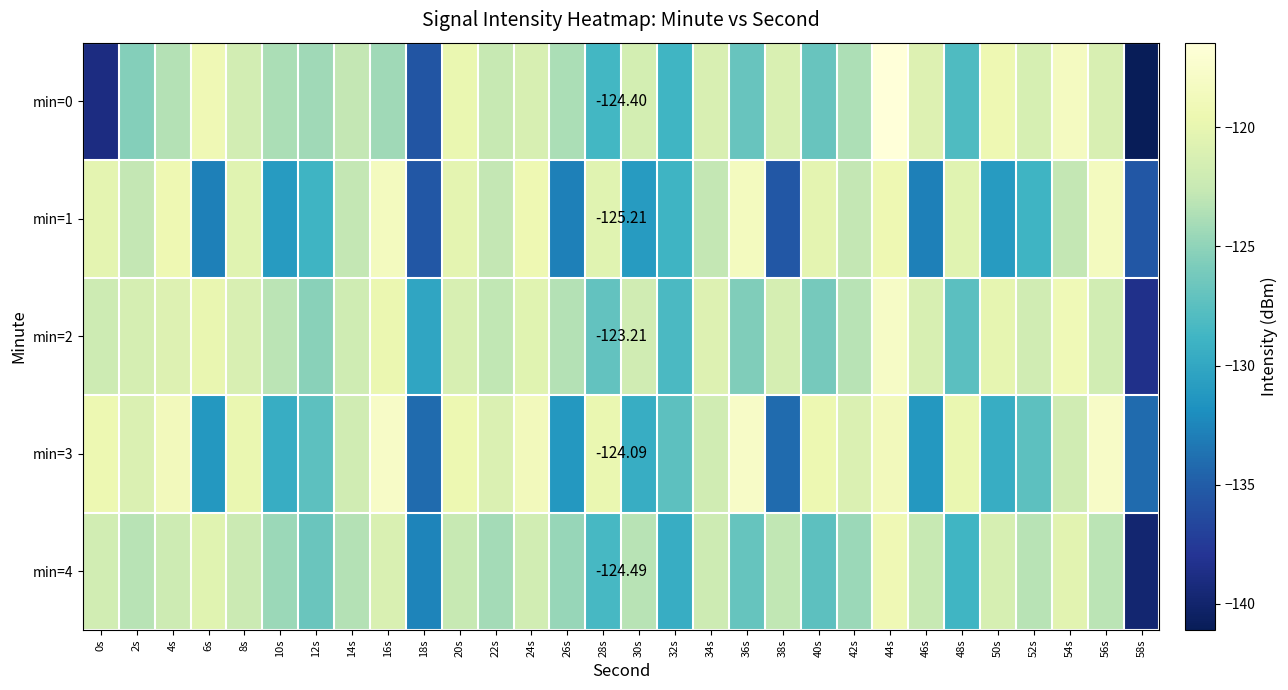

List the series in order of their peak value, lowest first.

min=4, min=1, min=2, min=3, min=0